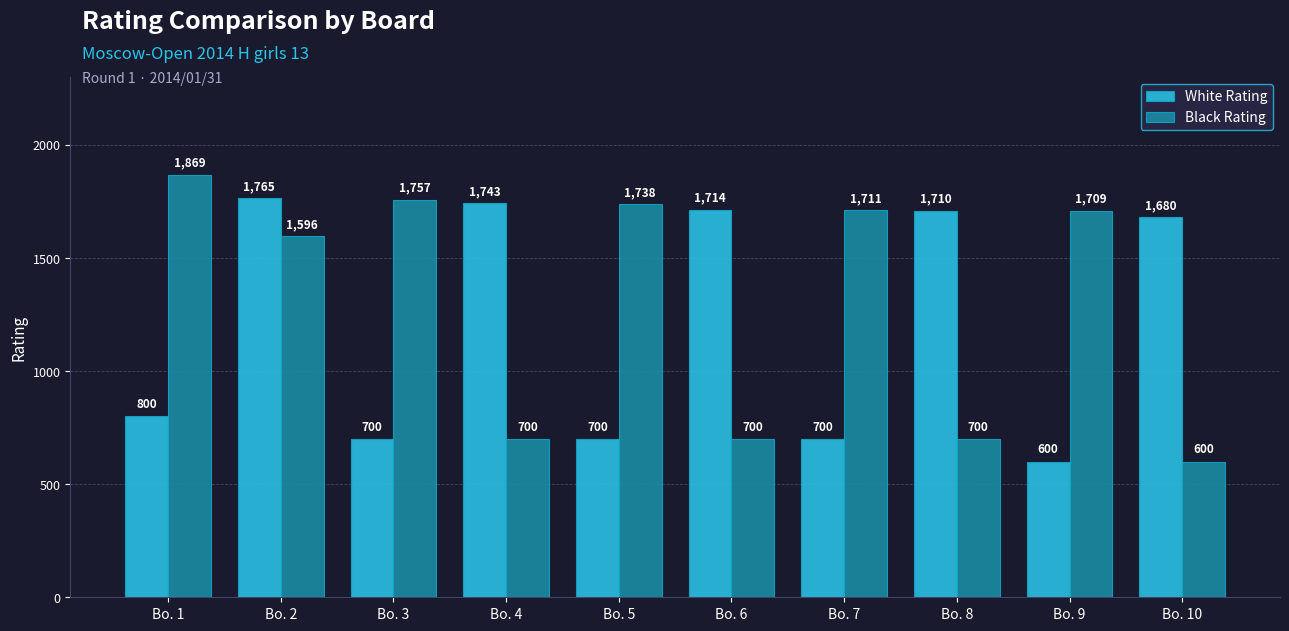

What is the greatest value displayed?

1869